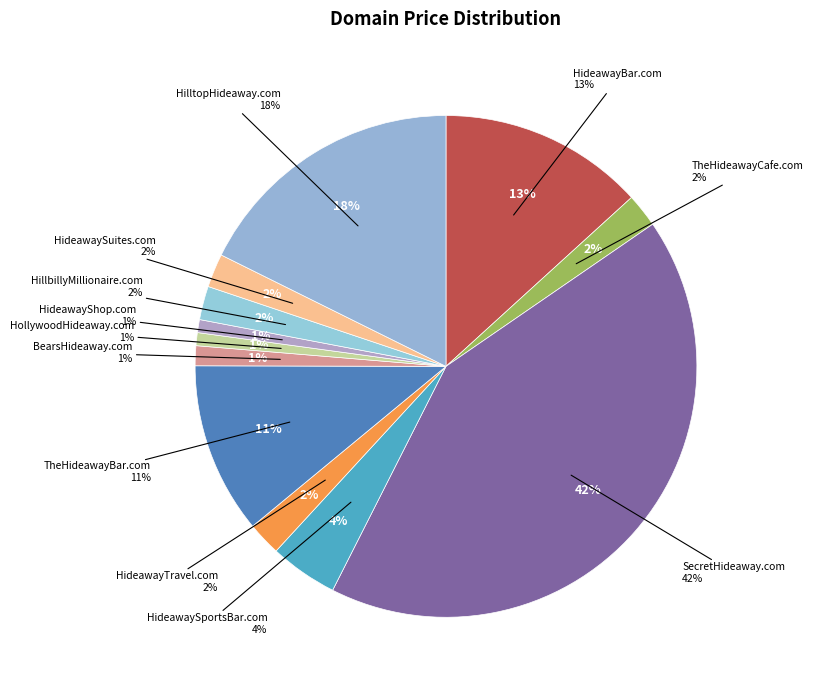

Count the number of slices in the pie.

12